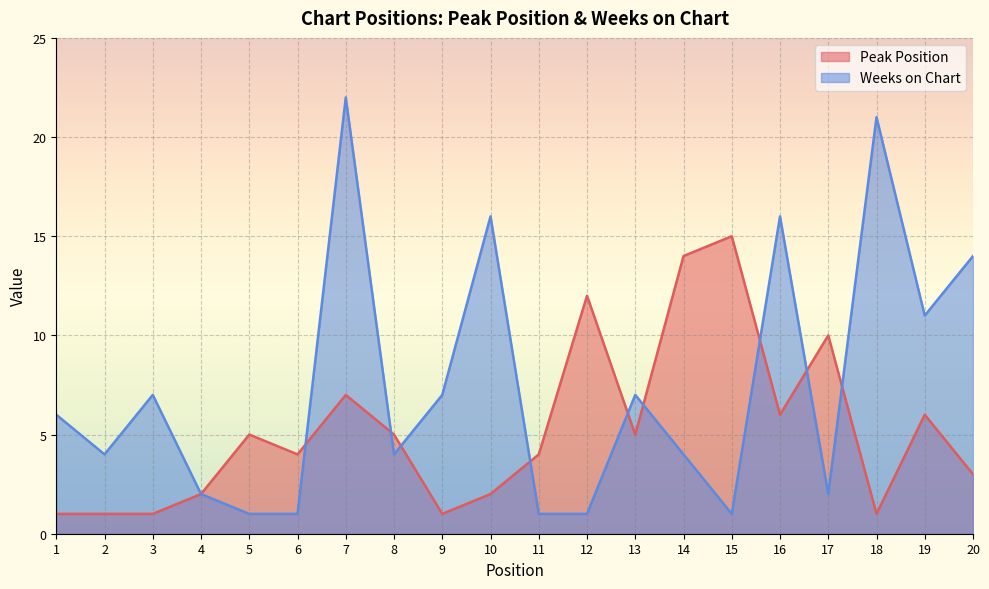

True or false: Weeks on Chart has more than 2 interior local peaks.

True